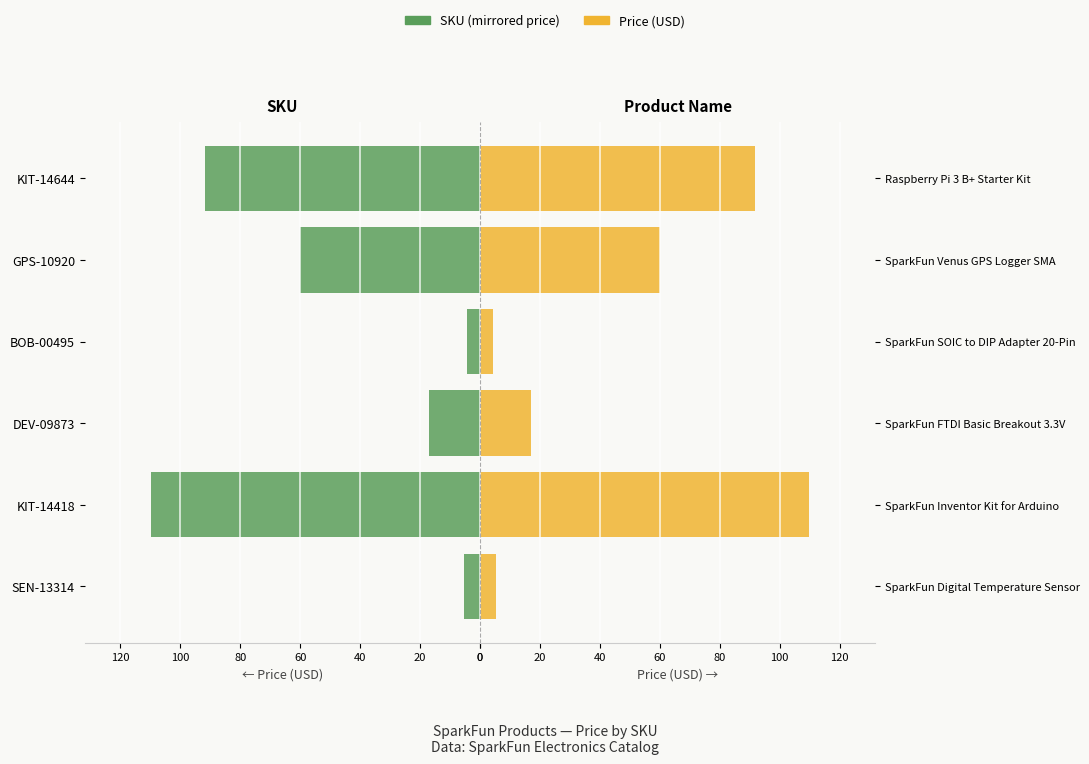

At how many categories does at least one series exceed 11?

4